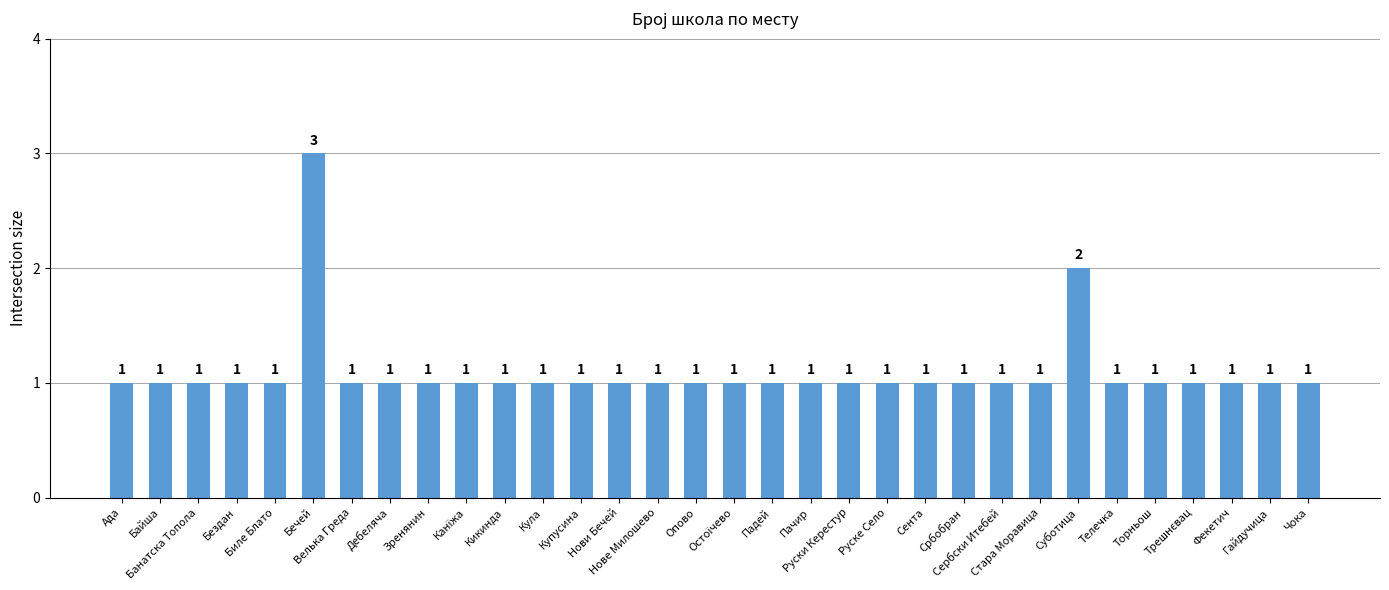

What is the sum of all values?

35